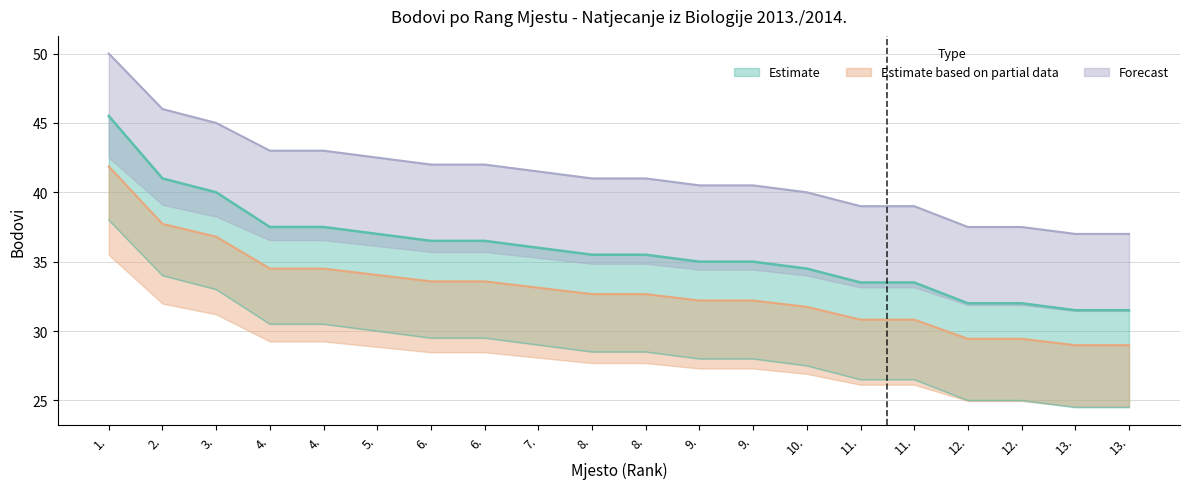

At which label does Bodovi reach its peak?

1.